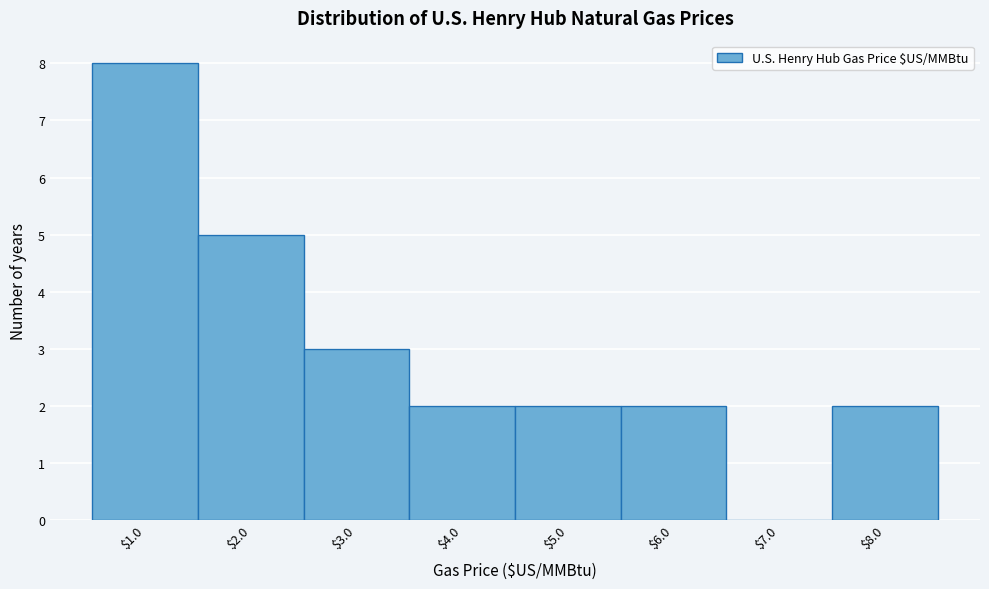

Which label corresponds to the largest value in the chart?

$1.0